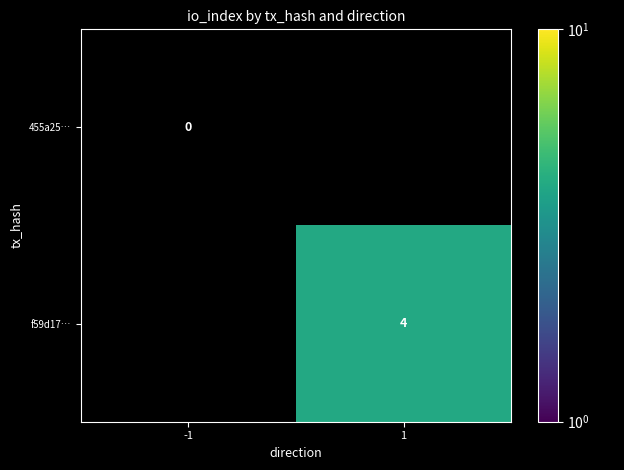

The value of f59d17… at 1 is 7. True or false?

False